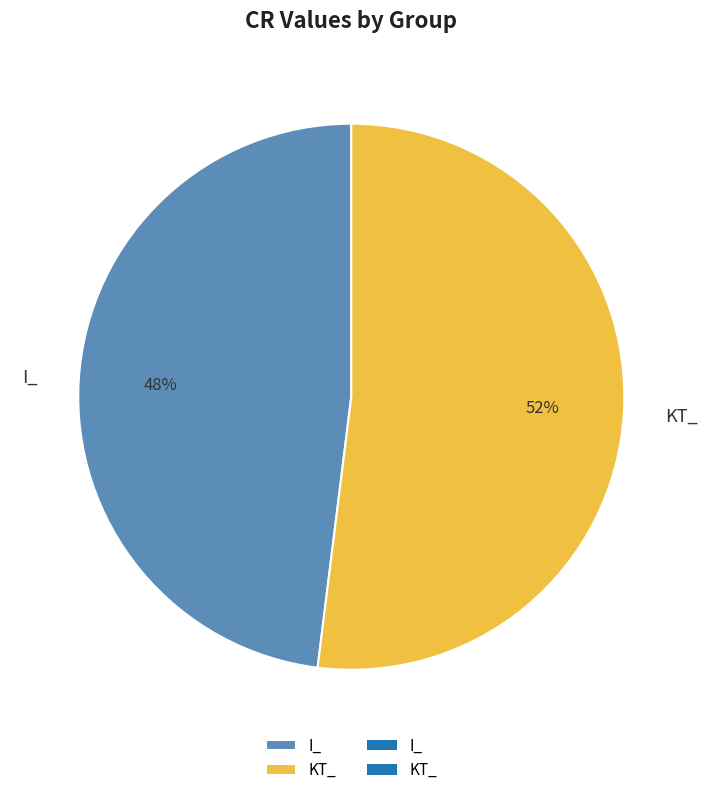

How many slices are in this pie chart?

2